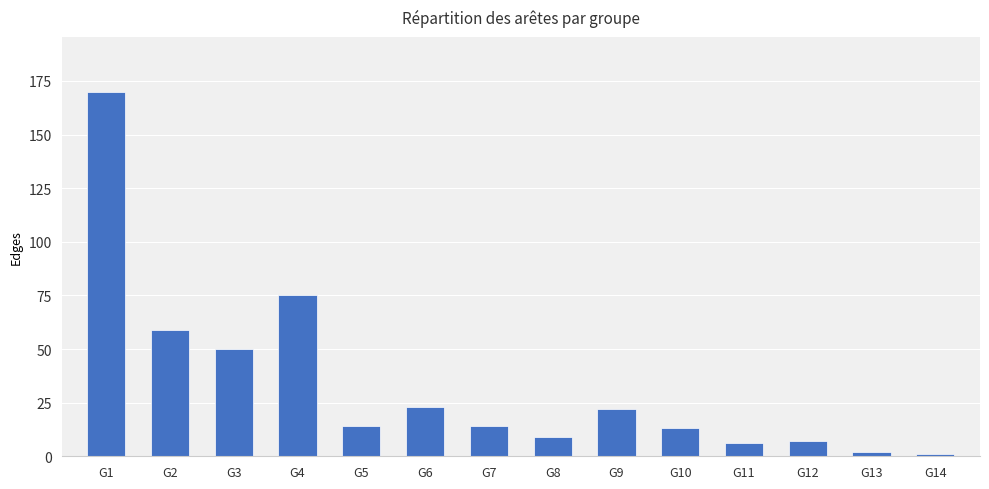

Does the chart contain any negative values?

No